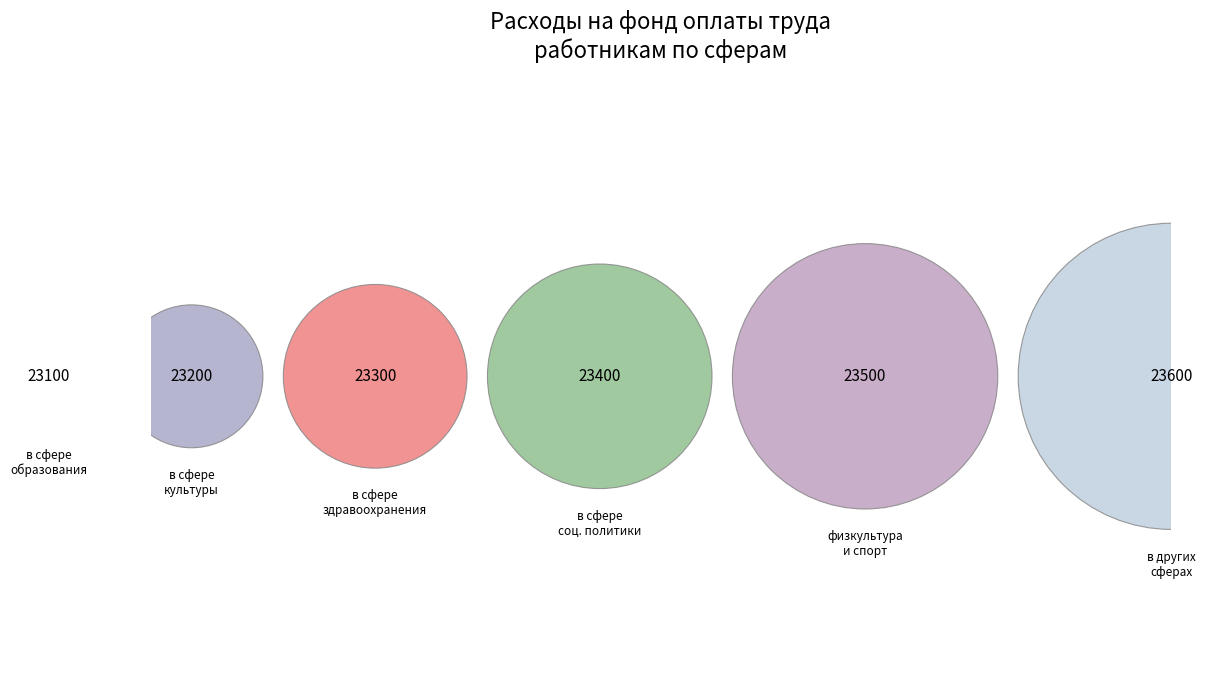

What is the change in value from в сфере образования to в сфере культуры и кинематографии?

+100